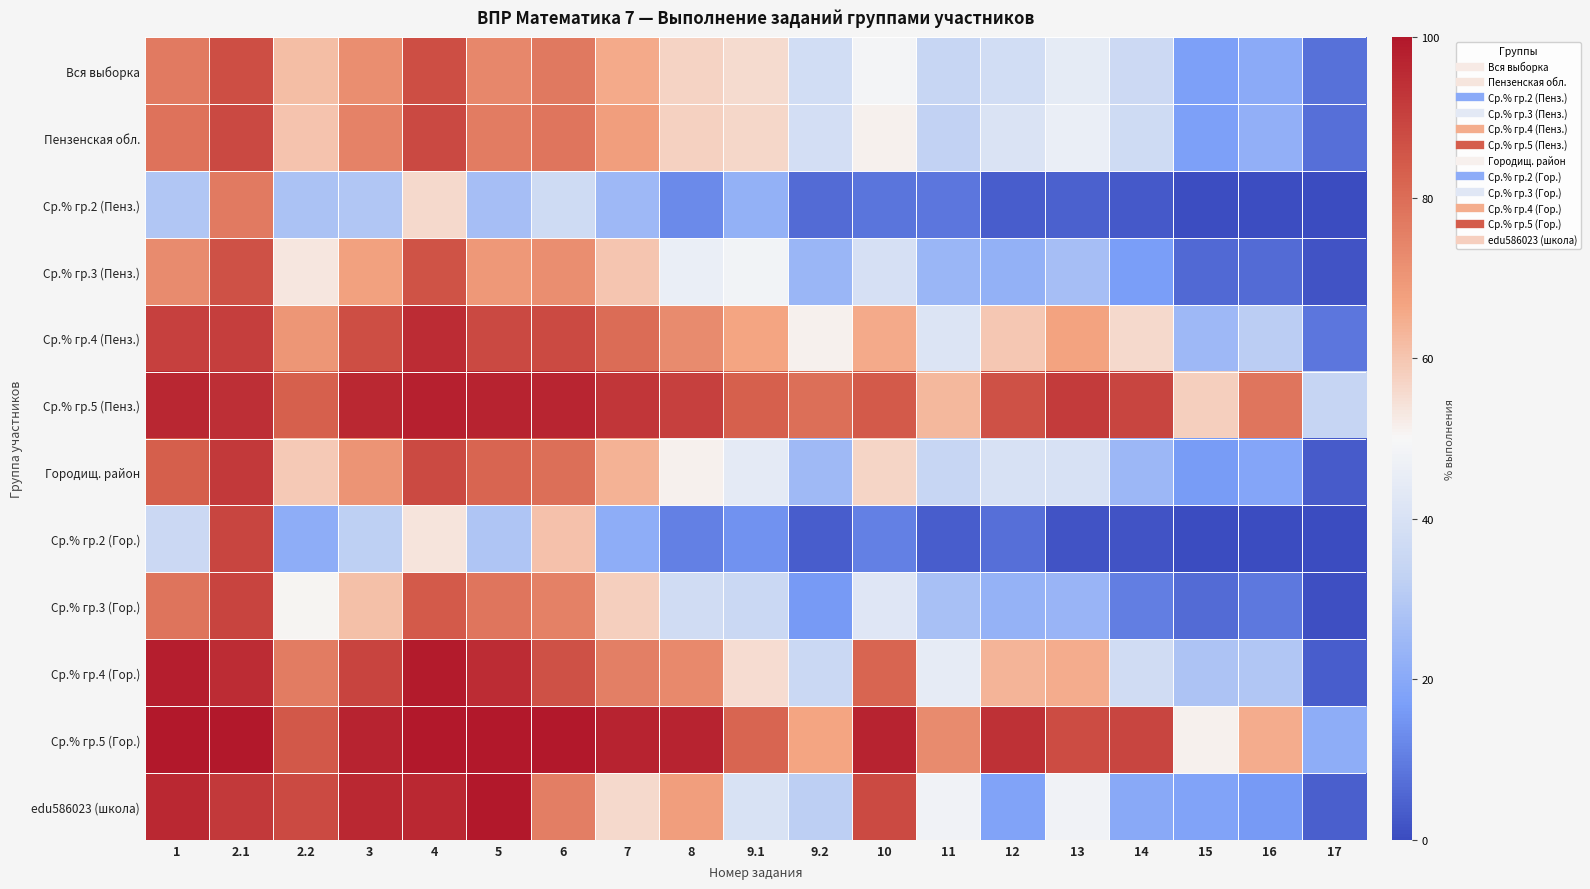

Rank the series at 12 from lowest to highest value.

Ср.% гр.2 (Пенз.), Ср.% гр.2 (Гор.), edu586023 (школа), Ср.% гр.3 (Пенз.), Ср.% гр.3 (Гор.), Вся выборка, Городищ. район, Пензенская обл., Ср.% гр.4 (Пенз.), Ср.% гр.4 (Гор.), Ср.% гр.5 (Пенз.), Ср.% гр.5 (Гор.)